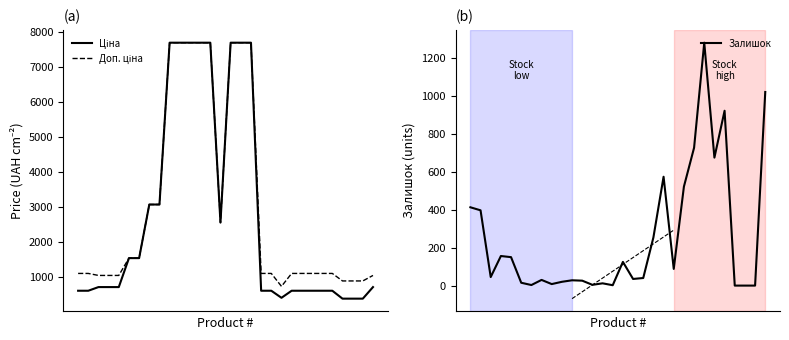

Read the Залишок value at 23.

1282.0